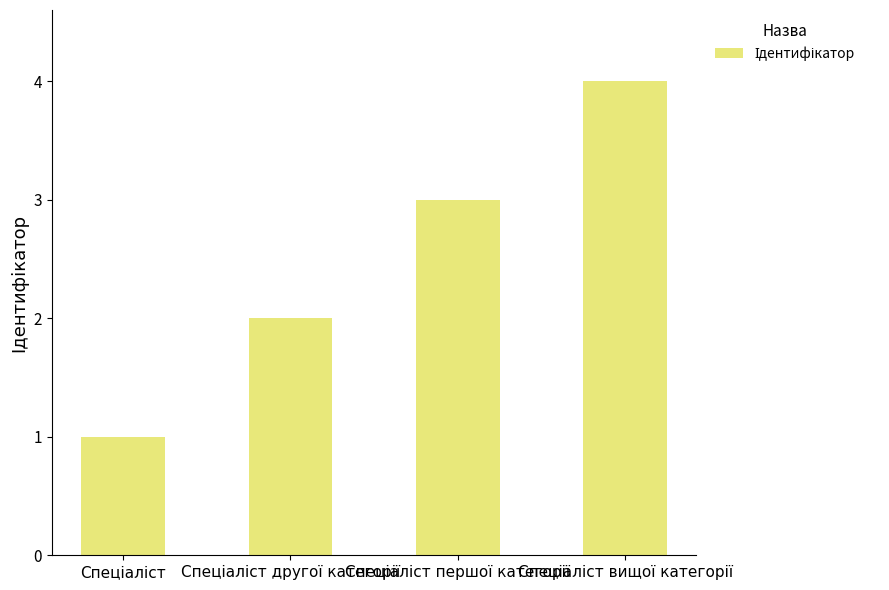

What is the greatest value displayed?

4